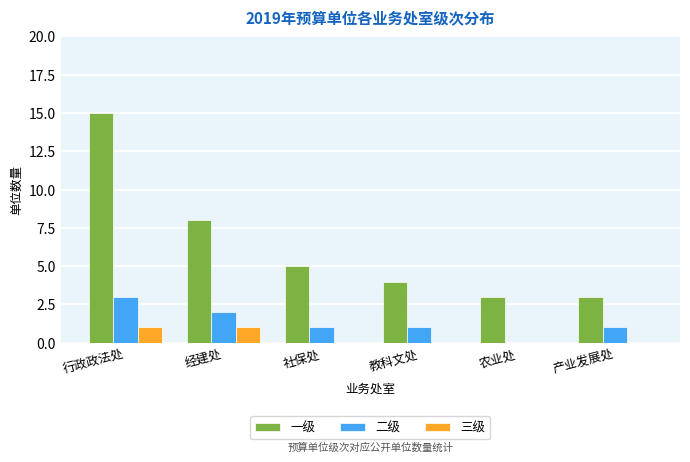

Which category has the highest value in the 二级 series?

行政政法处